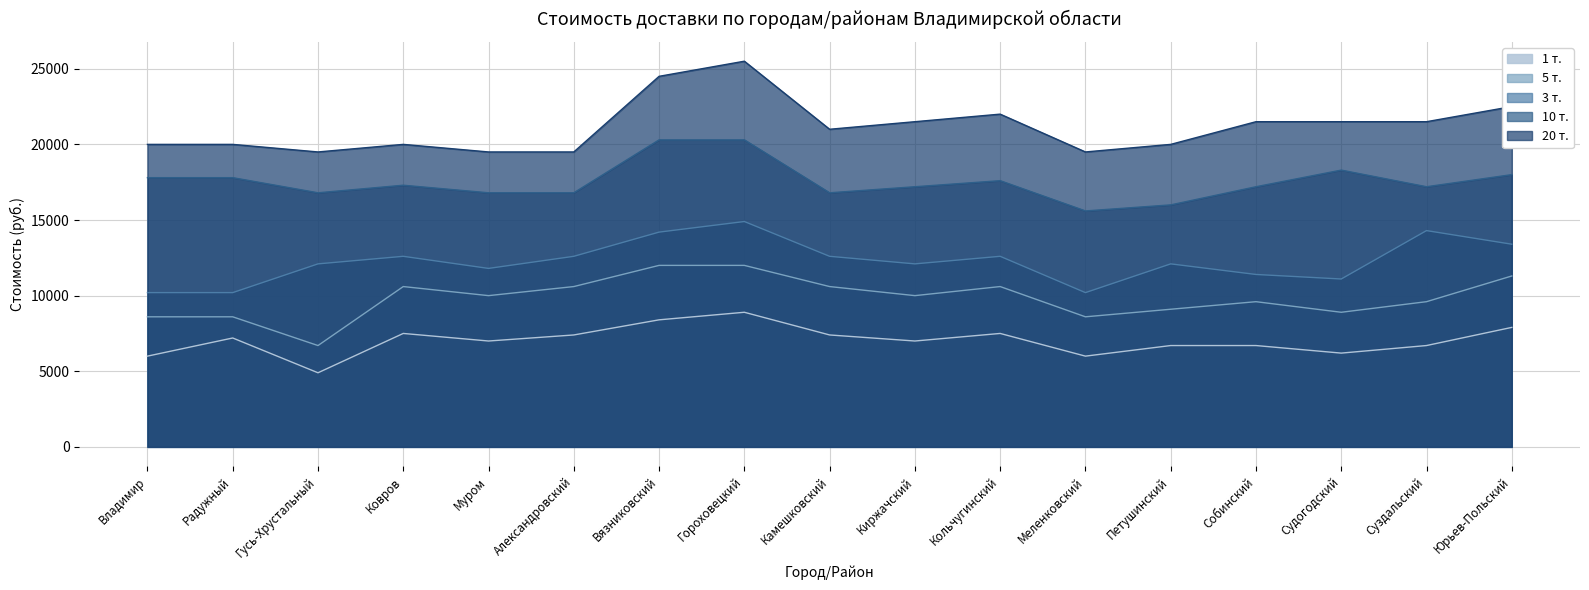

List the series in order of their peak value, lowest first.

1 т., 5 т., 3 т., 10 т., 20 т.